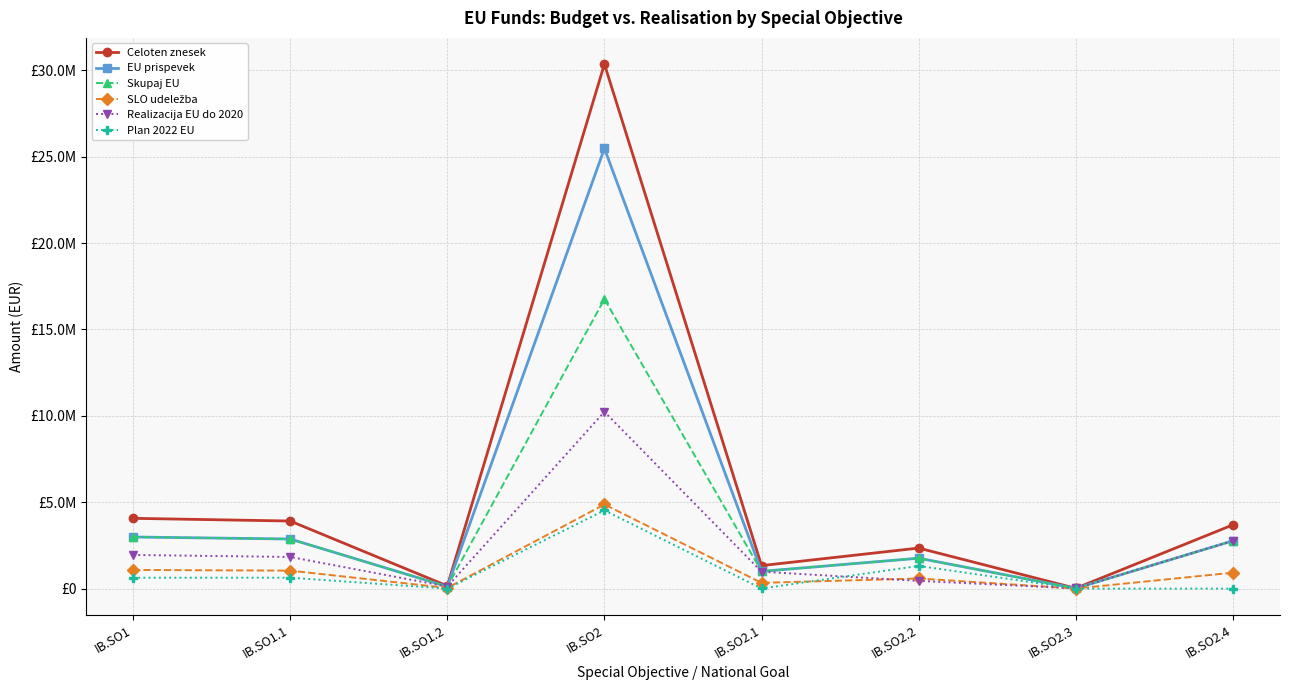

The value of Plan 2022 EU at IB.SO1 is 1047842.9. True or false?

False